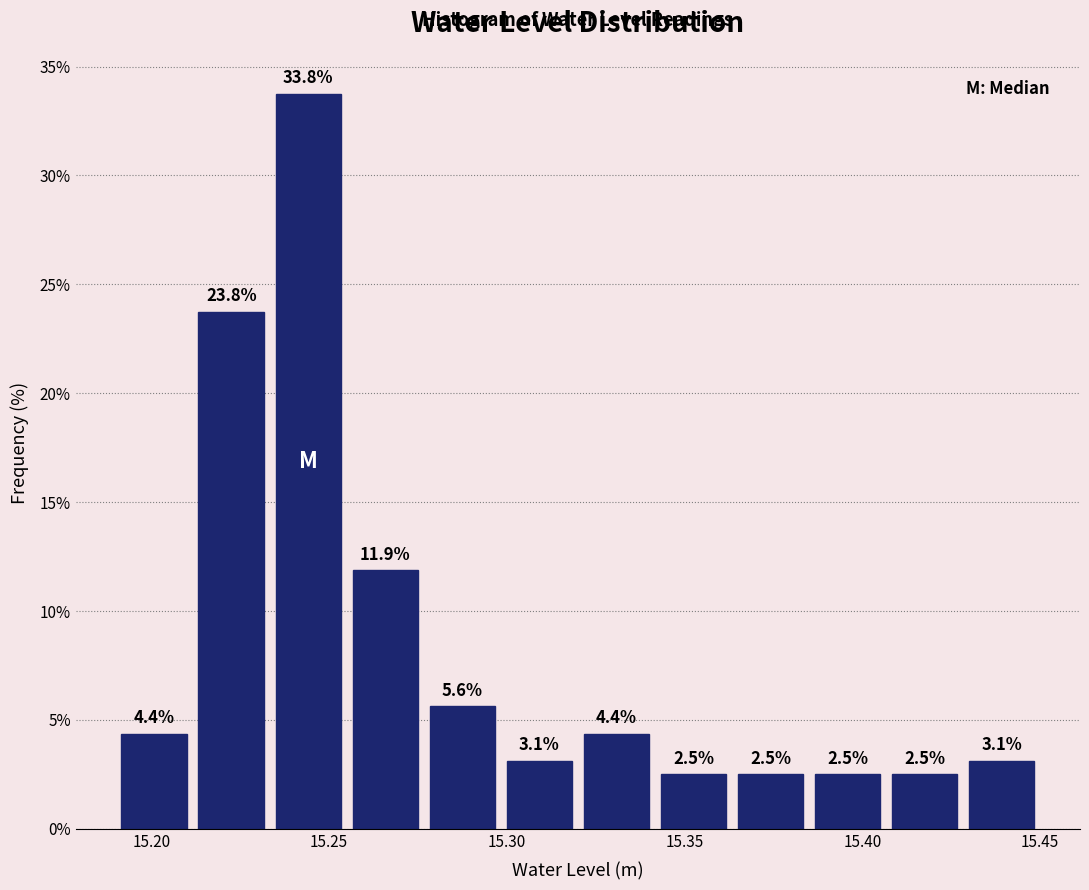

Reading left to right, list every bar in this chart as the range it spans on the x-axis followed by its height. The bar edges are not printed on the chart, so give them approximately, as read against the axis.

15.190 to 15.210: 4.4
15.210 to 15.235: 23.8
15.235 to 15.255: 33.8
15.255 to 15.275: 11.9
15.275 to 15.300: 5.6
15.300 to 15.320: 3.1
15.320 to 15.340: 4.4
15.340 to 15.365: 2.5
15.365 to 15.385: 2.5
15.385 to 15.405: 2.5
15.405 to 15.430: 2.5
15.430 to 15.450: 3.1